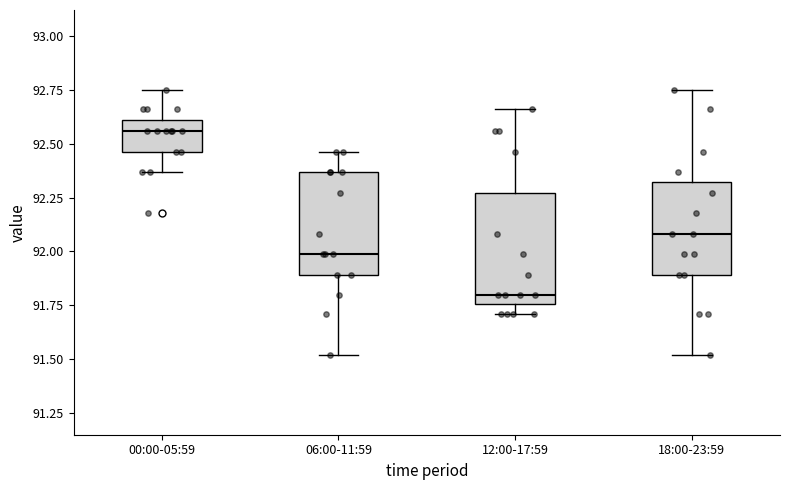

Which box's median line is the lowest?

12:00-17:59